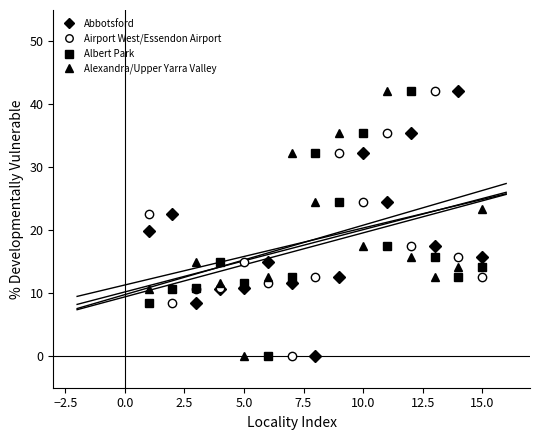

How many times do Abbotsford and Albert Park cross each other?

6